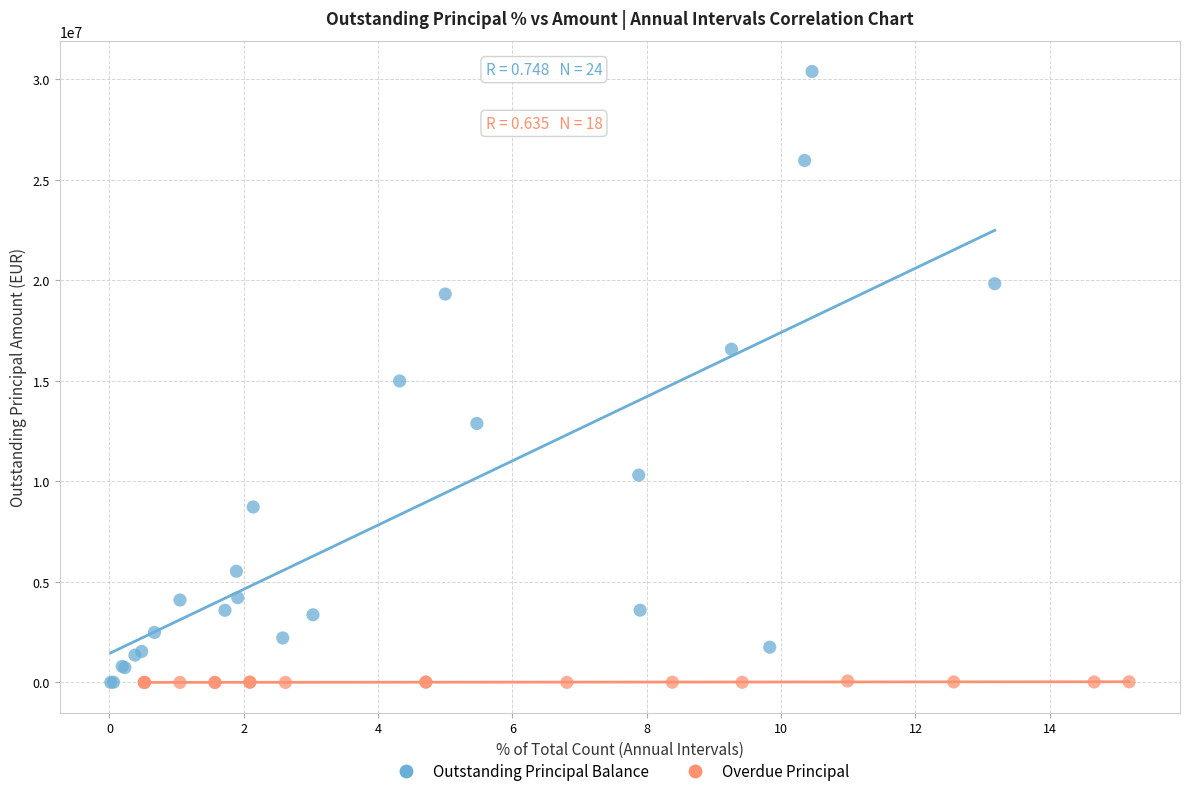

Which series contains the highest Y value?

Outstanding Principal Balance